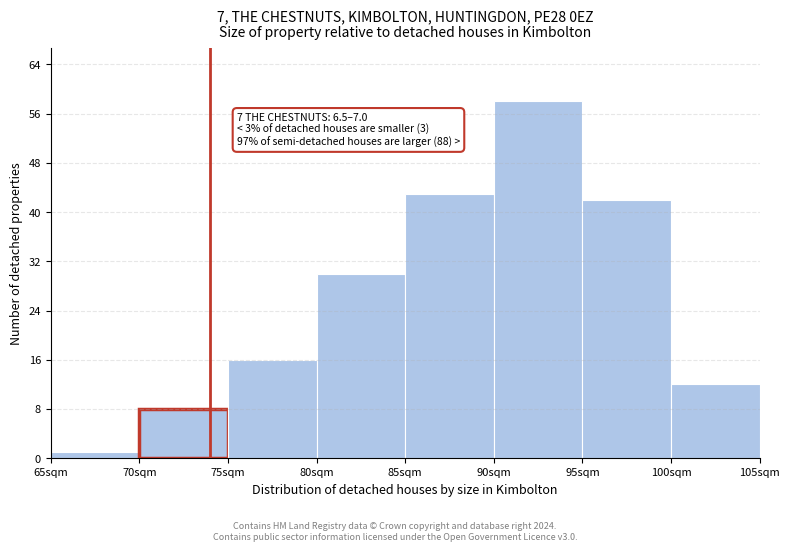

Reading left to right, transcribe all the data shown in this chart.

65sqm=1	70sqm=8	75sqm=16	80sqm=30	85sqm=43	90sqm=58	95sqm=42	100sqm=12